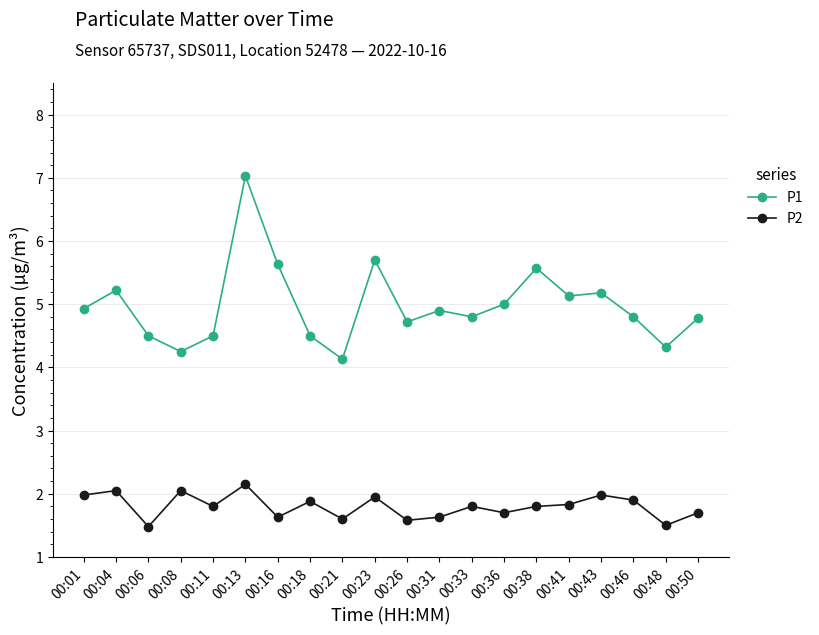

At how many categories does at least one series exceed 3?

20